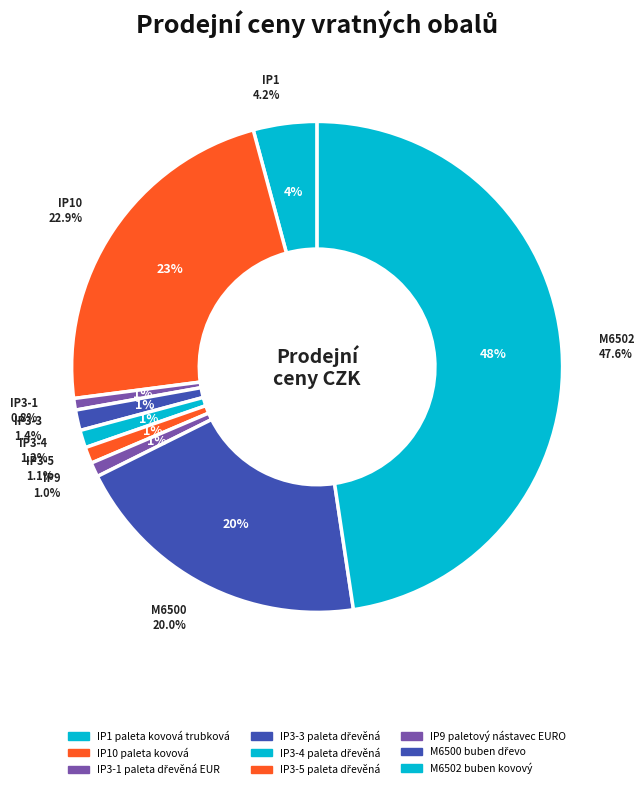

Is it true that IP3-4 paleta dřevěná is 1% of the pie?

True